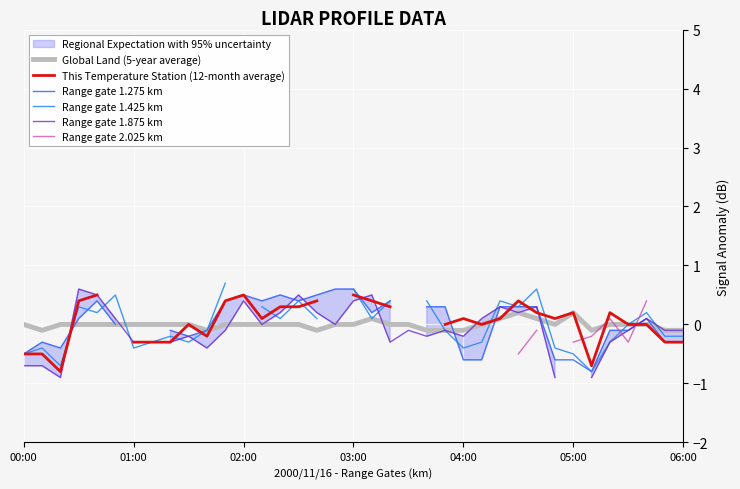

How many values in the Global Land (5-year average) series exceed 0?

5